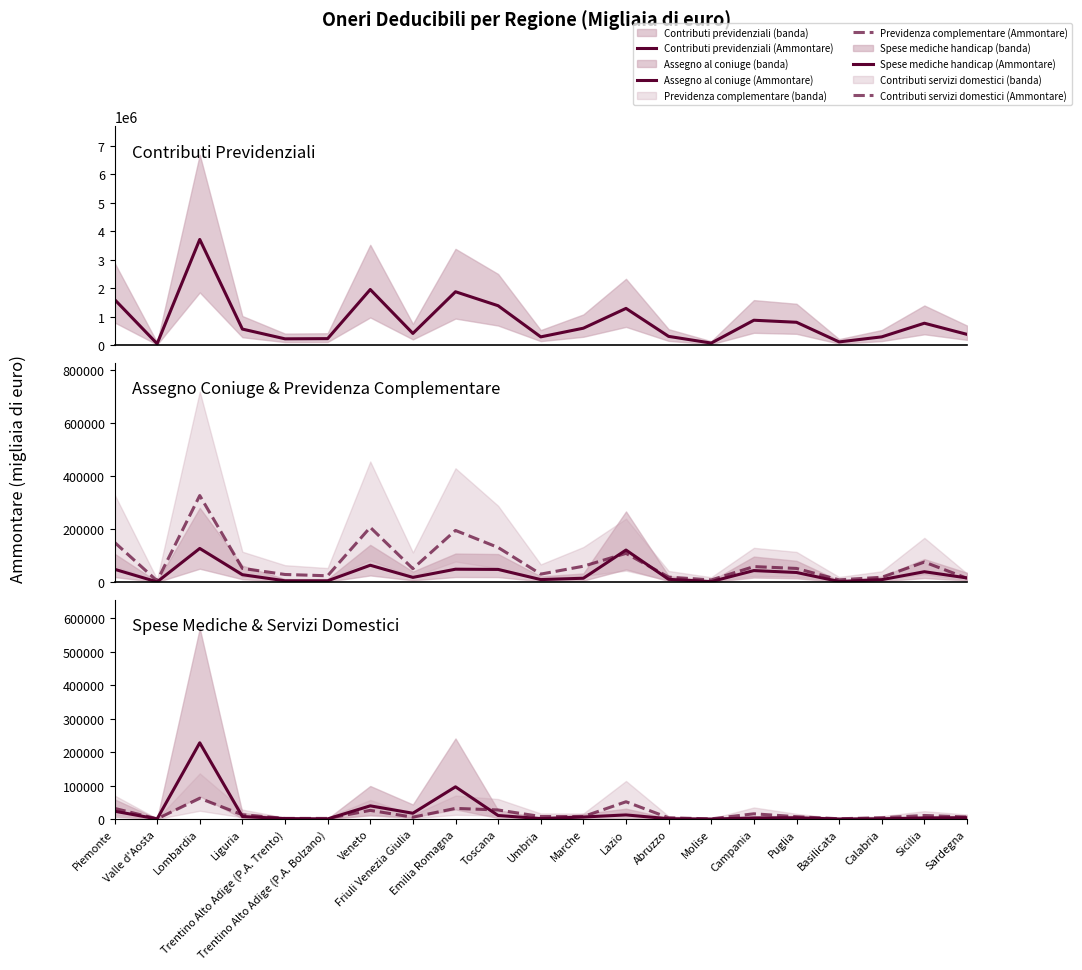

What is the label of the 17th point from the right?

Trentino Alto Adige (P.A. Trento)